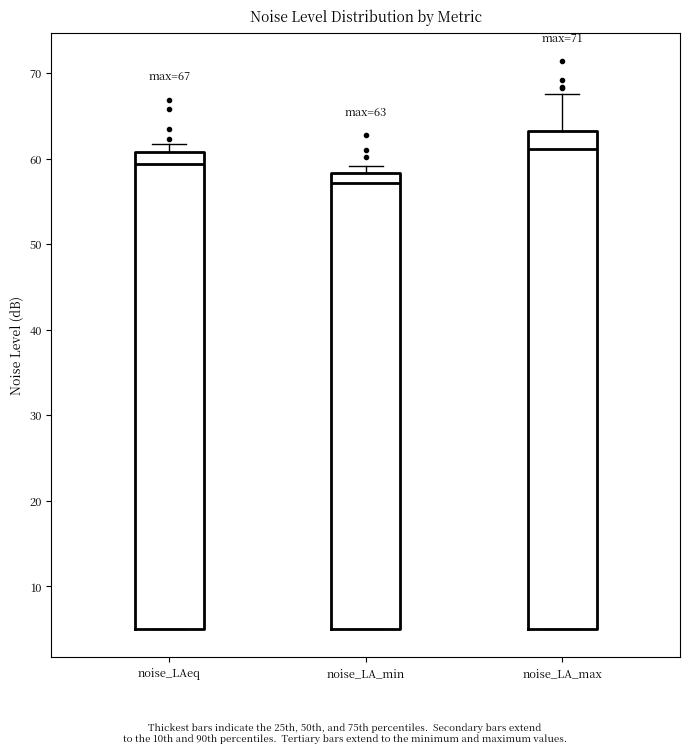

Which box has the lowest median line?

noise_LA_min